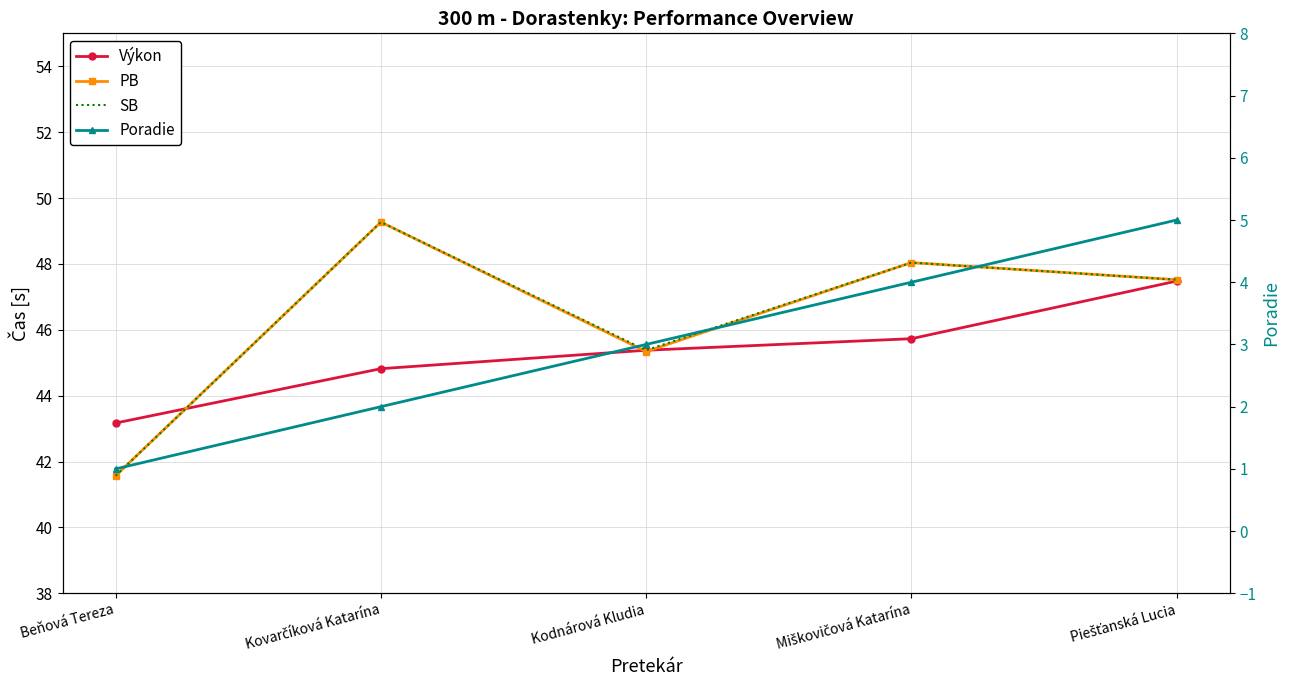

The value of SB at Miškovičová Katarína is 48.0. True or false?

True